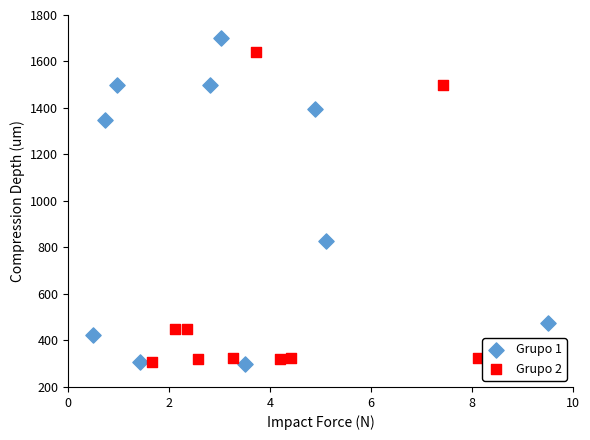

What are all the series names shown in the legend?

Grupo 1, Grupo 2